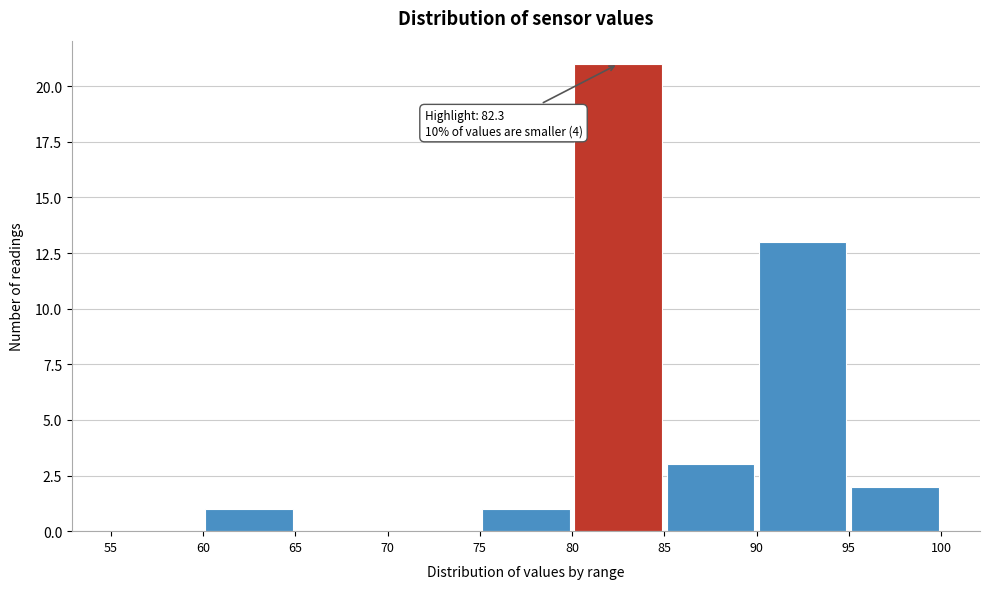

Over which range of the x-axis is the bar tallest?

80 to 85